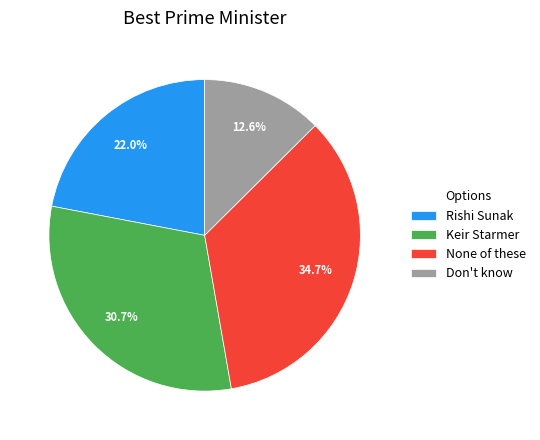

Is it true that Keir Starmer is 45% of the pie?

False